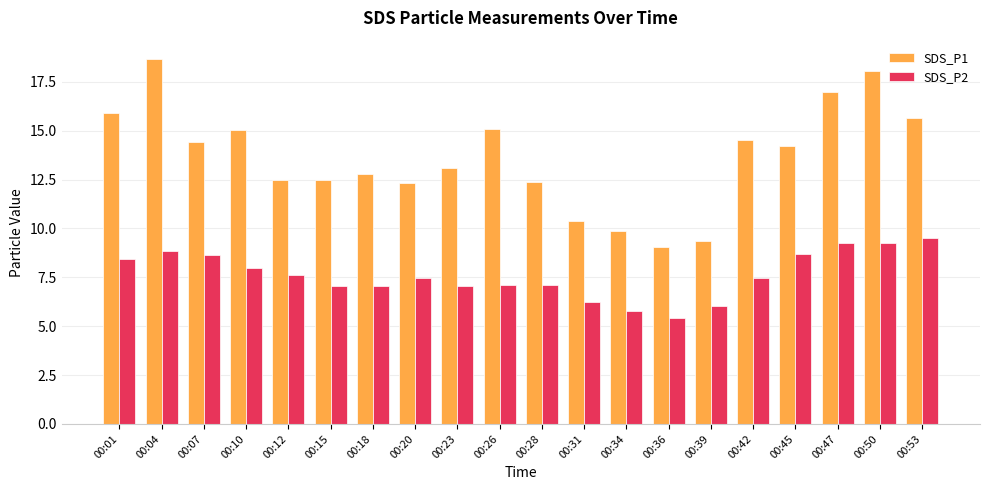

At how many categories does at least one series exceed 10?

17